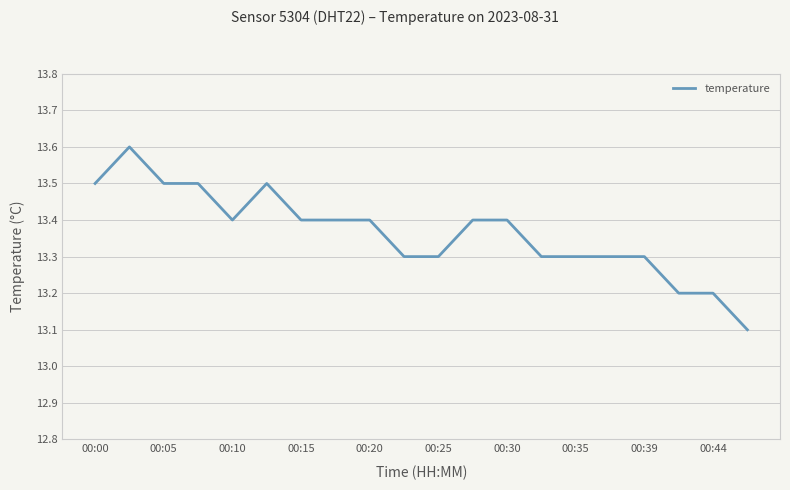

What is the greatest value displayed?

13.6